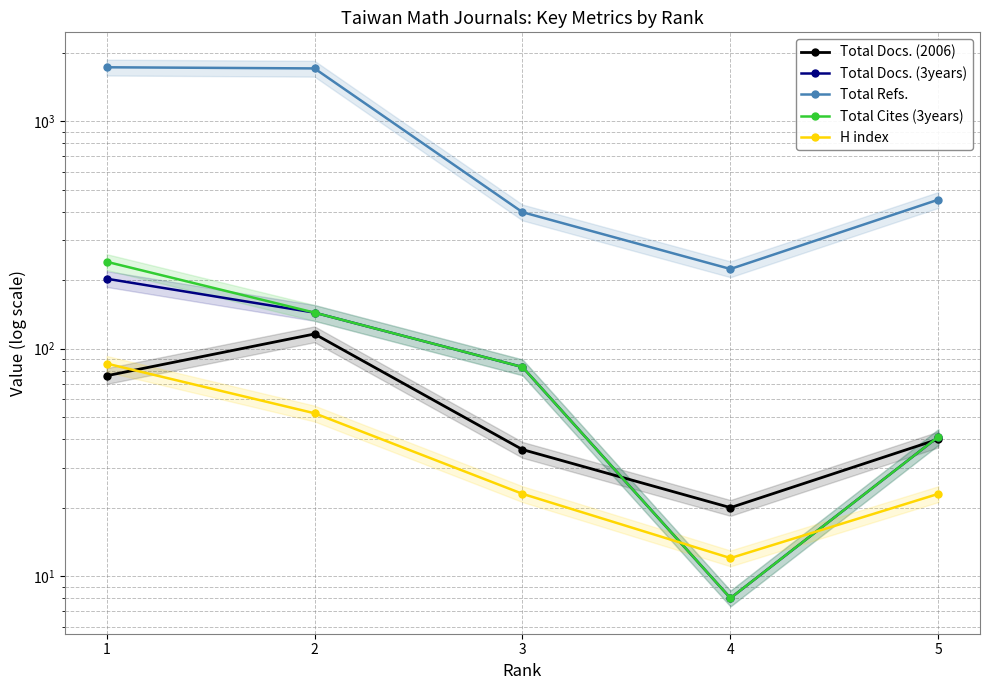

Where is the first local minimum for Total Docs. (3years)?

4